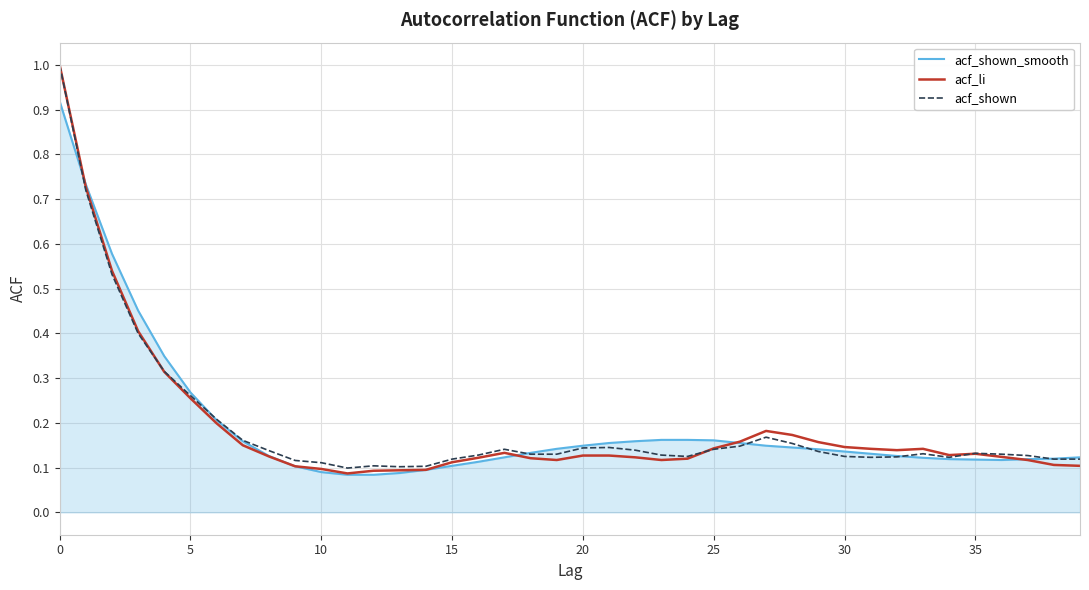

After their last crossing, which series has the higher values: acf_shown_smooth or acf_li?

acf_shown_smooth